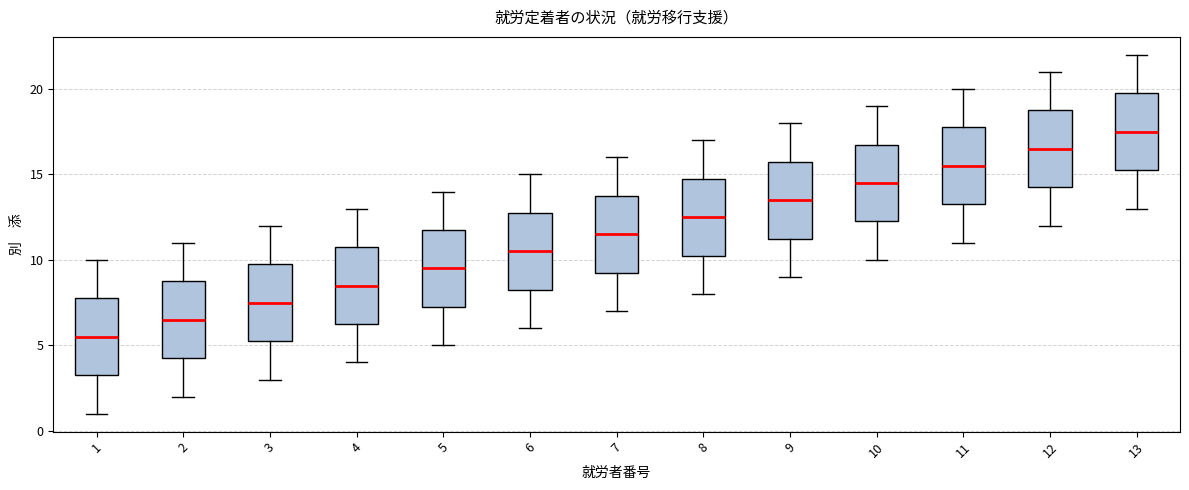

Reading left to right, read every box against the y-axis: the position of its median line, the range the box covers, and the ends of its whiskers. The values are not printed on the chart, so give them approximately, as read against the axis.

1: median 5.5, box 3.5 to 8.0, whiskers 1.0 to 10.0
2: median 6.5, box 4.5 to 9.0, whiskers 2.0 to 11.0
3: median 7.5, box 5.5 to 10.0, whiskers 3.0 to 12.0
4: median 8.5, box 6.5 to 11.0, whiskers 4.0 to 13.0
5: median 9.5, box 7.5 to 12.0, whiskers 5.0 to 14.0
6: median 10.5, box 8.5 to 13.0, whiskers 6.0 to 15.0
7: median 11.5, box 9.5 to 14.0, whiskers 7.0 to 16.0
8: median 12.5, box 10.5 to 15.0, whiskers 8.0 to 17.0
9: median 13.5, box 11.5 to 16.0, whiskers 9.0 to 18.0
10: median 14.5, box 12.5 to 17.0, whiskers 10.0 to 19.0
11: median 15.5, box 13.5 to 18.0, whiskers 11.0 to 20.0
12: median 16.5, box 14.5 to 19.0, whiskers 12.0 to 21.0
13: median 17.5, box 15.5 to 20.0, whiskers 13.0 to 22.0